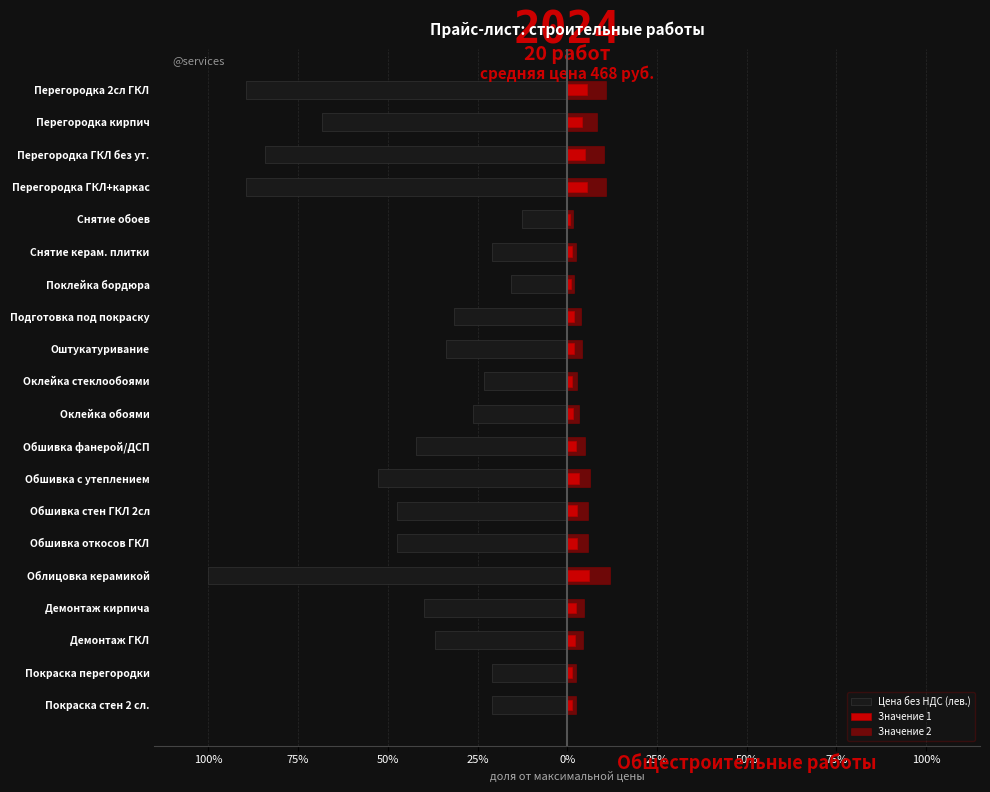

What are all the series names shown in the legend?

Цена без НДС (лев.), Значение 1, Значение 2